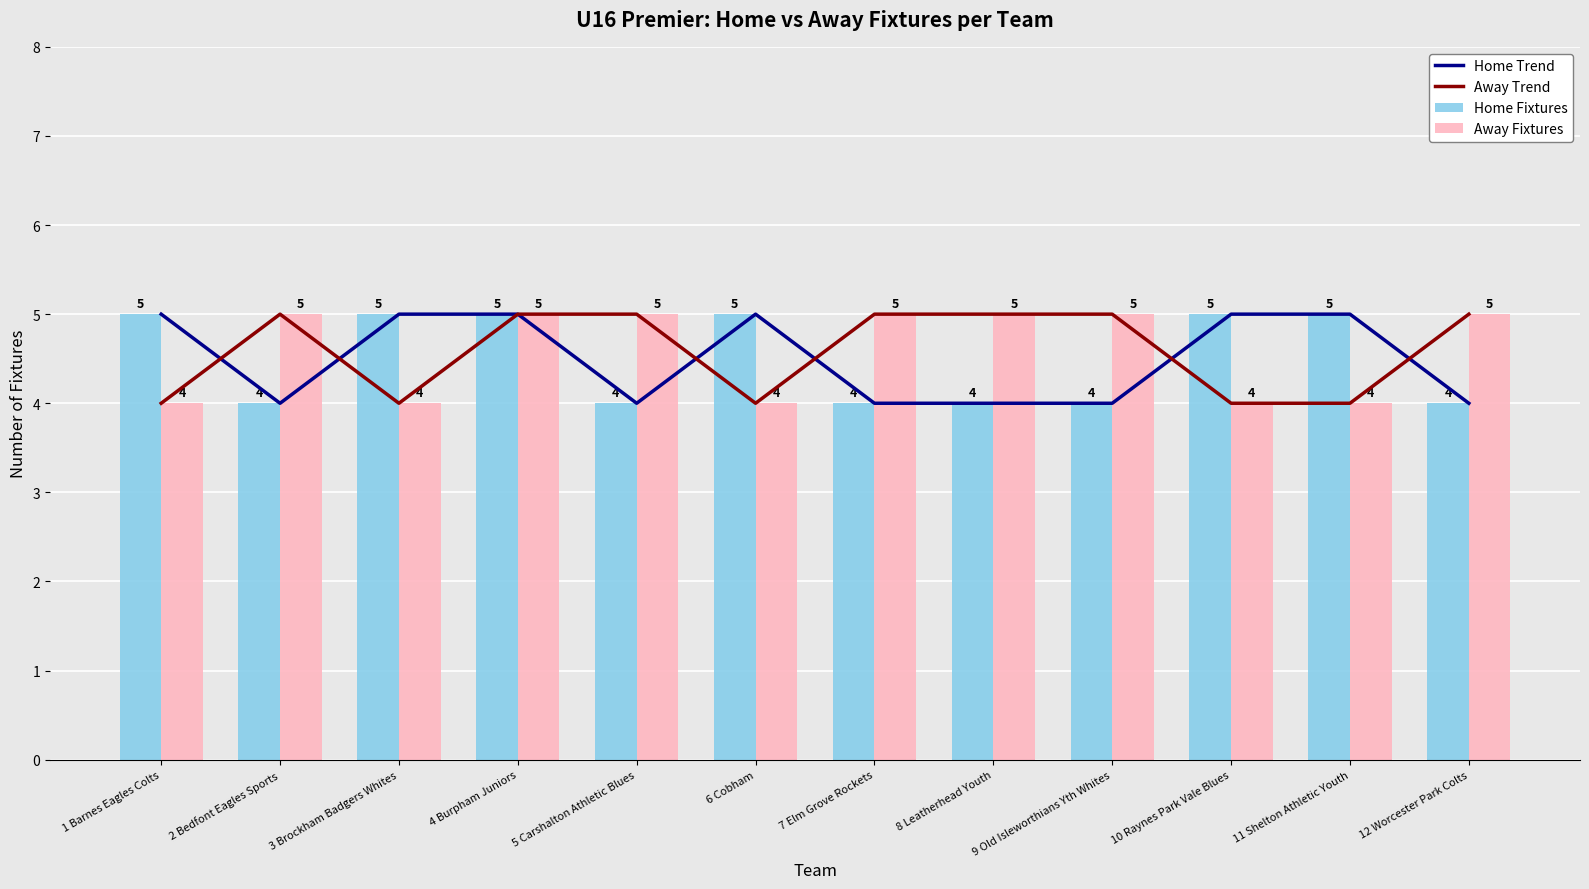

What is the sum of the Away Fixtures values at 10 Raynes Park Vale Blues and 12 Worcester Park Colts?

9